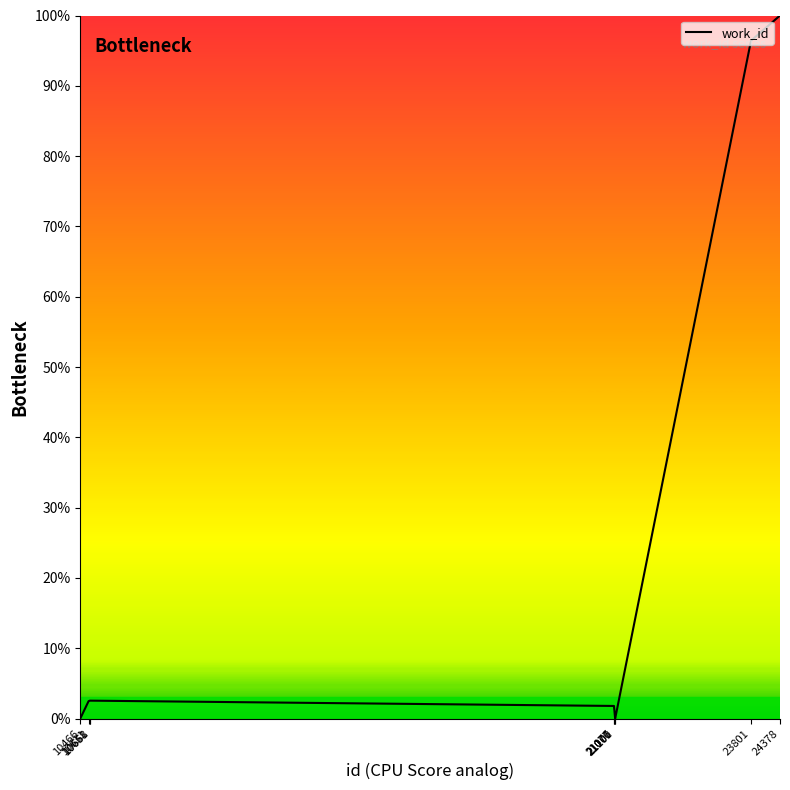

What is the difference between the maximum and minimum values?

100.0